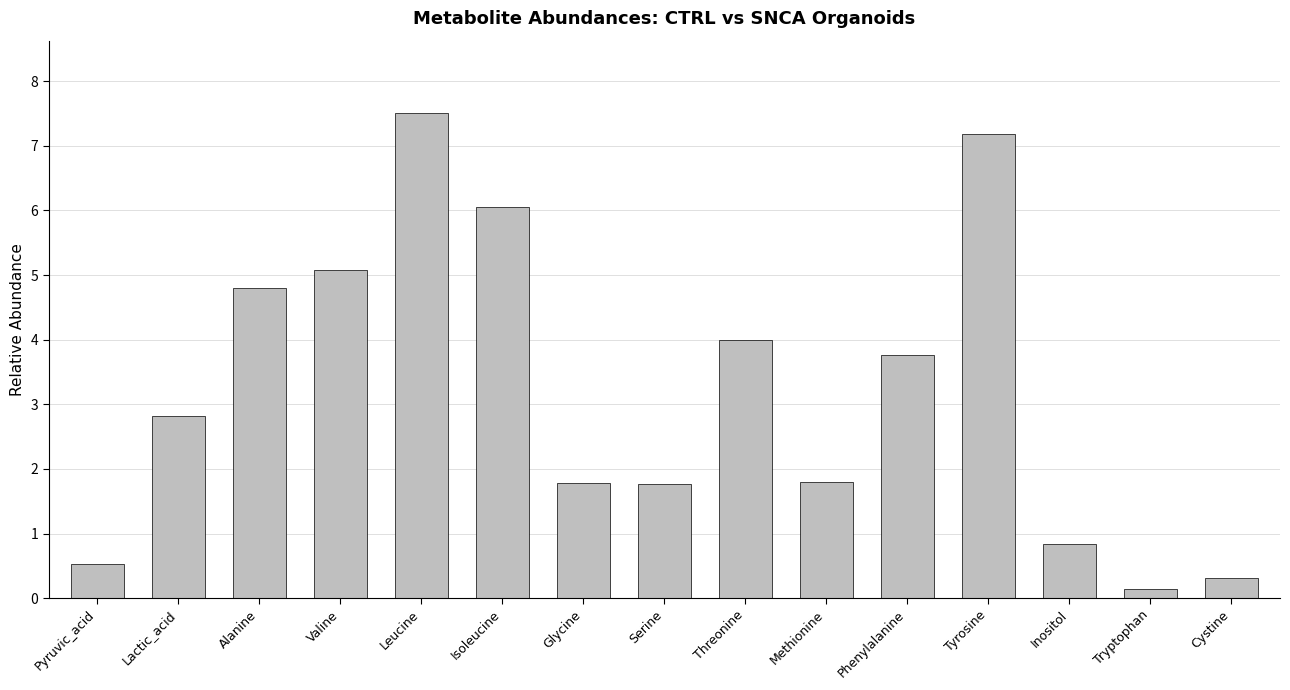

The chart shows a value of 5.1 at Valine. True or false?

True